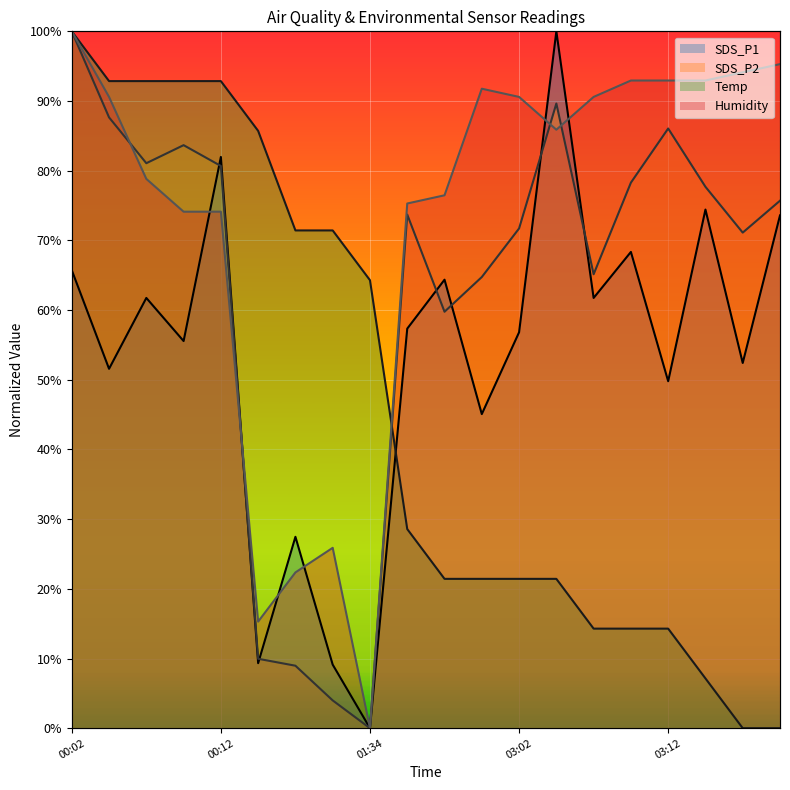

What is the label of the 1st point from the right?

03:23